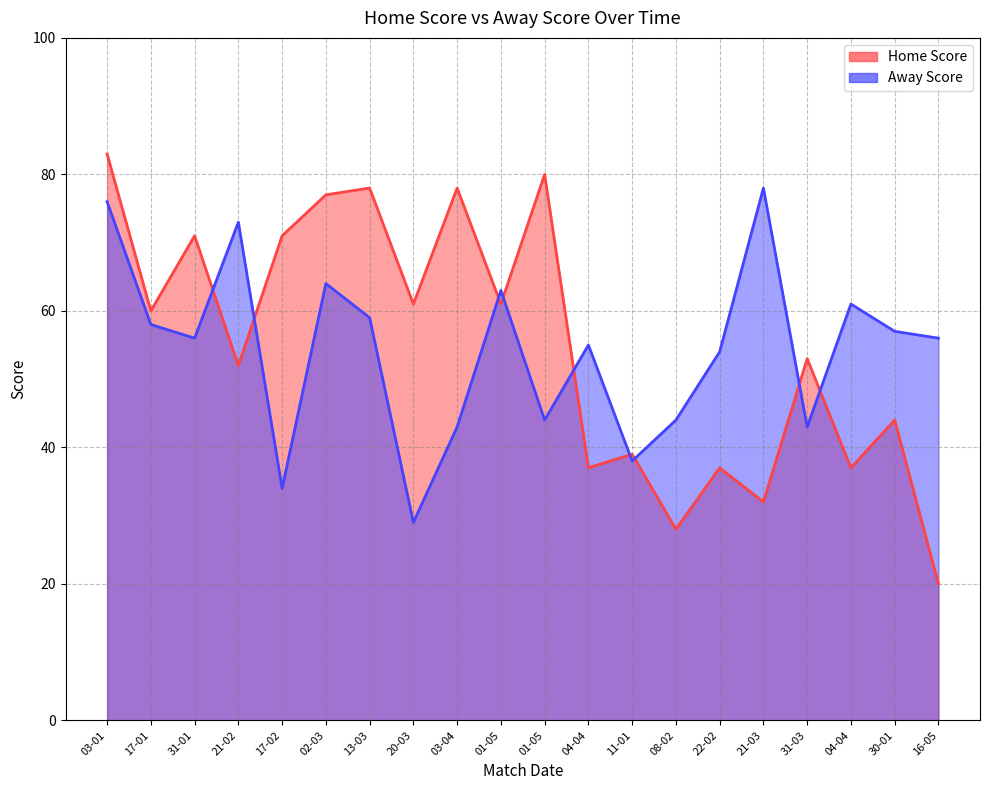

What is the sum of all Home Score values?

1099